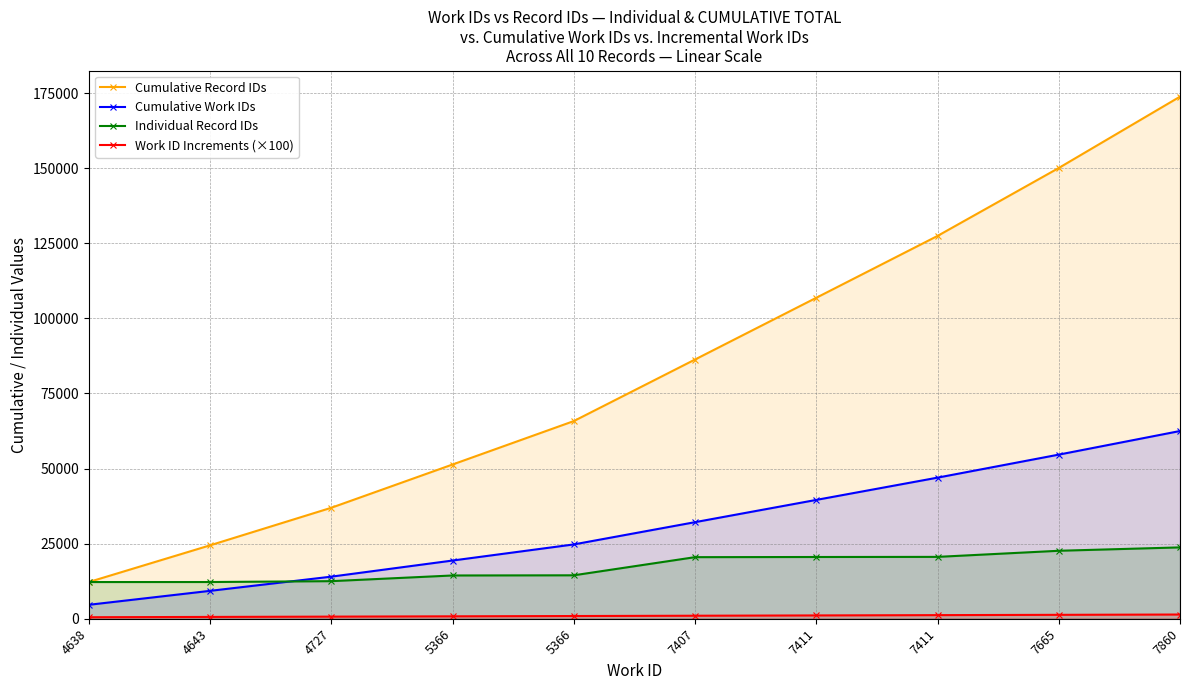

The Individual Record IDs series shows 34418 at 7860. True or false?

False